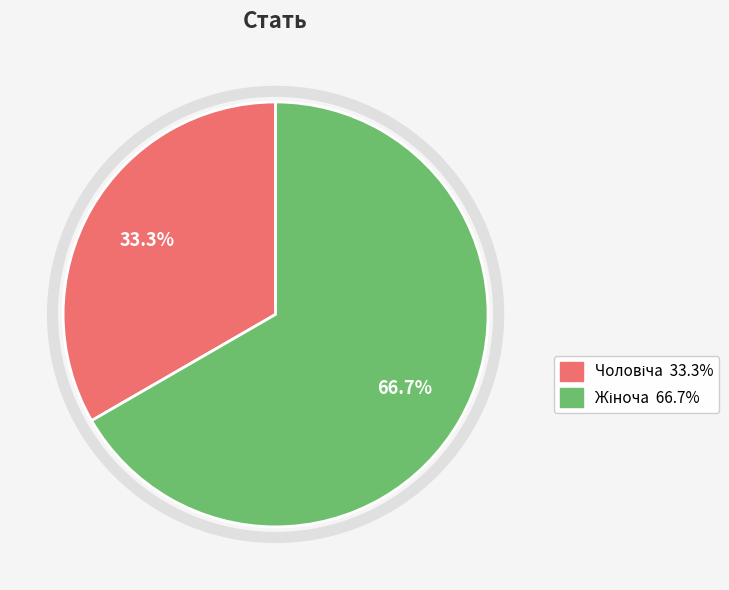

Is there any slice that represents more than half of the pie?

Yes